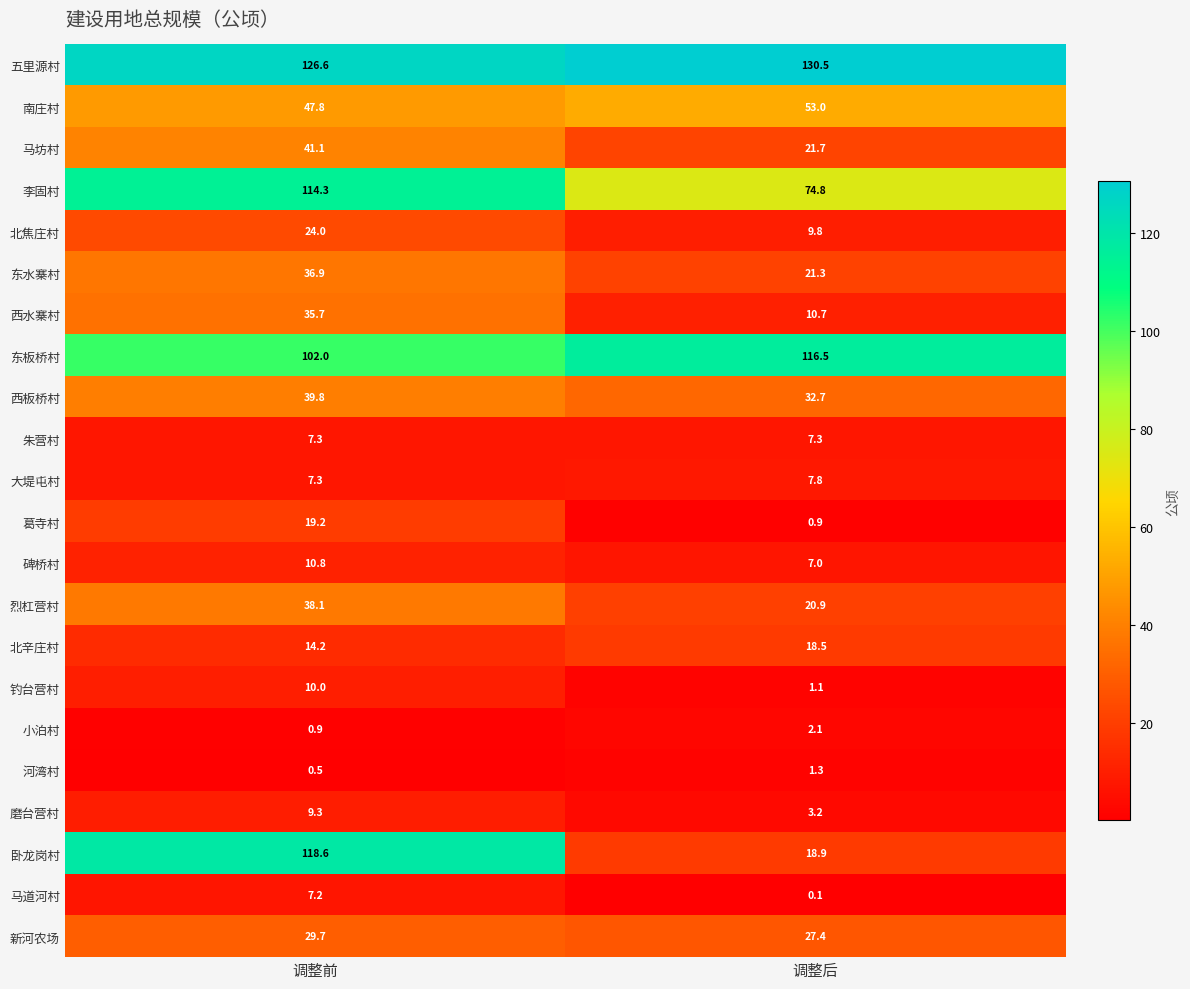

List the series in order of their peak value, highest first.

五里源村, 卧龙岗村, 东板桥村, 李固村, 南庄村, 马坊村, 西板桥村, 烈杠营村, 东水寨村, 西水寨村, 新河农场, 北焦庄村, 葛寺村, 北辛庄村, 碑桥村, 钓台营村, 磨台营村, 大堤屯村, 朱营村, 马道河村, 小泊村, 河湾村